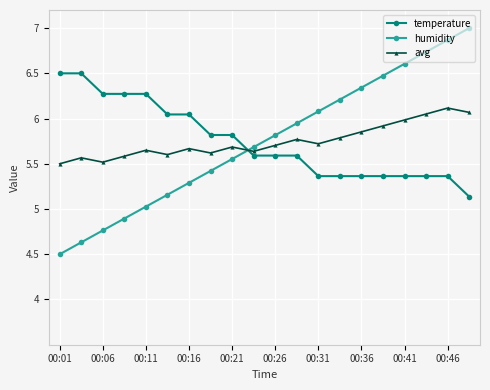

What is the difference between the maximum and second lowest values in the avg series?

0.6